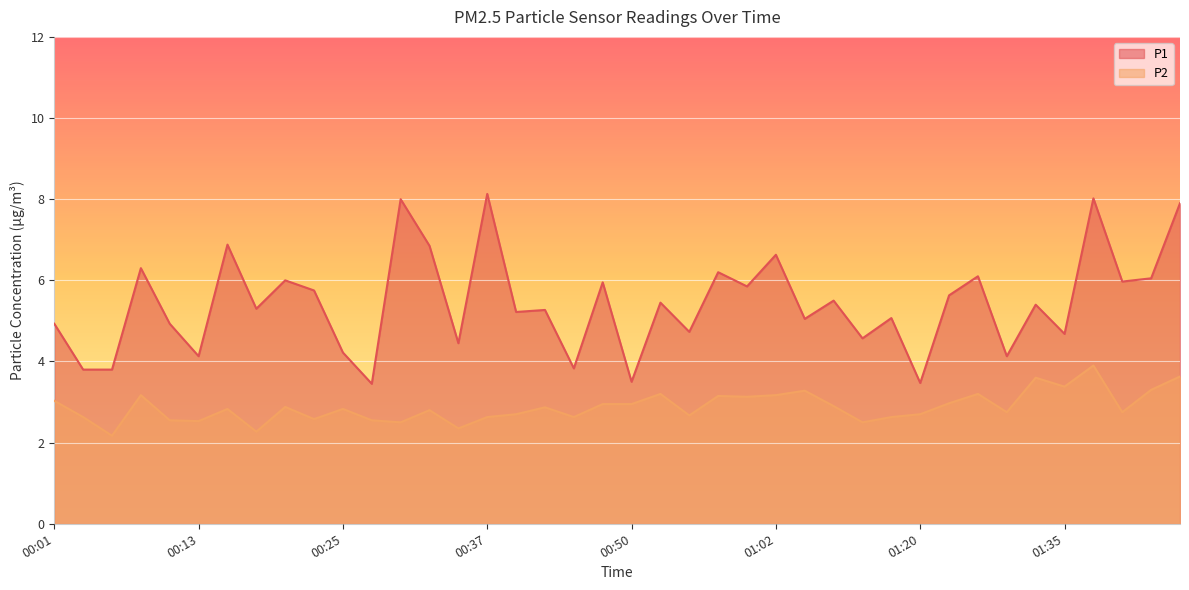

The value of P2 at 00:01 is 3.0. True or false?

True